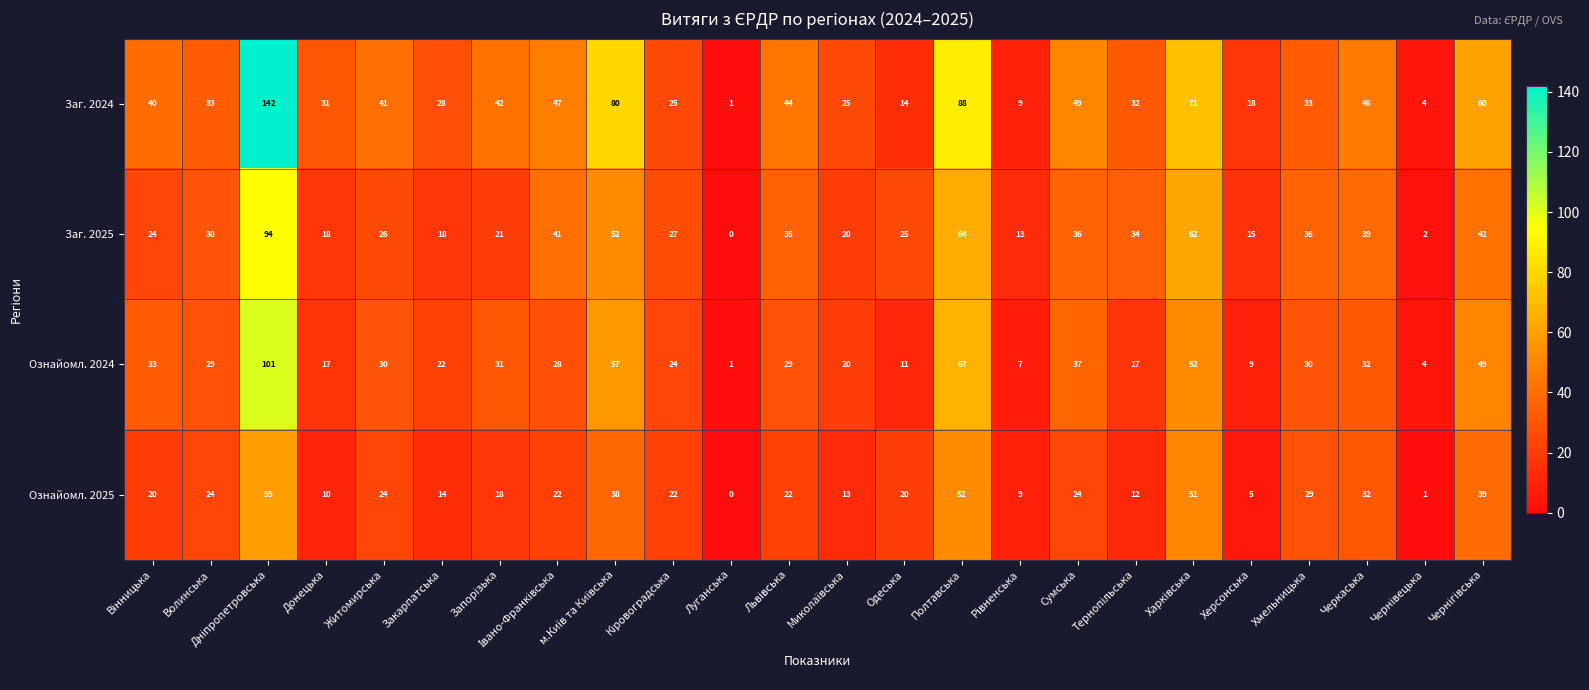

What is the maximum value shown in the chart?

142